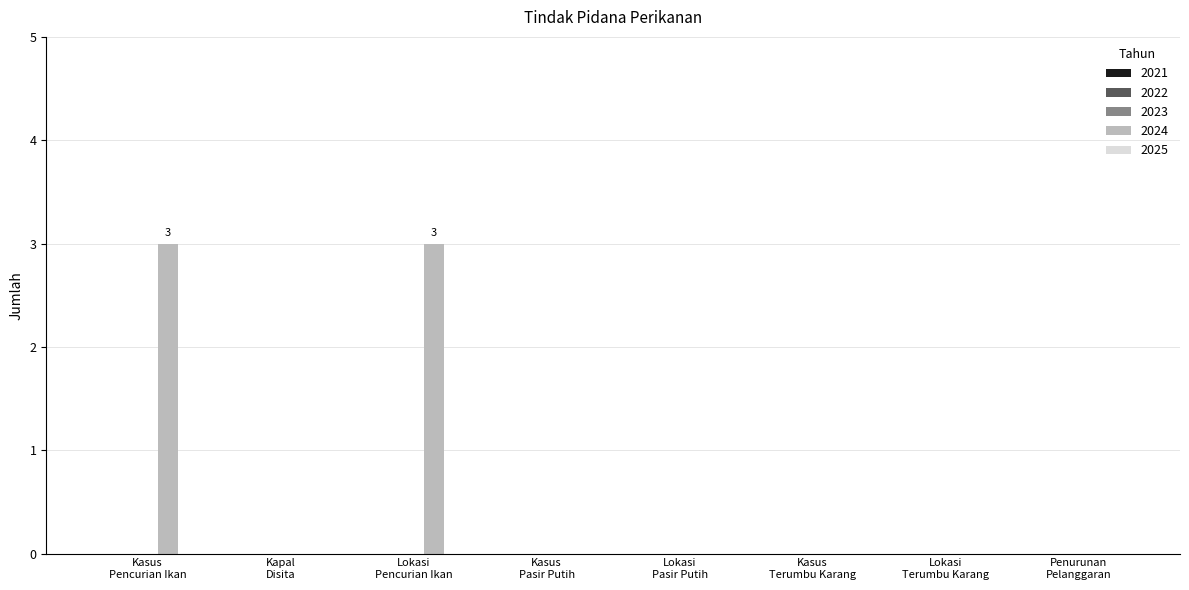

What is the maximum value shown in the chart?

3